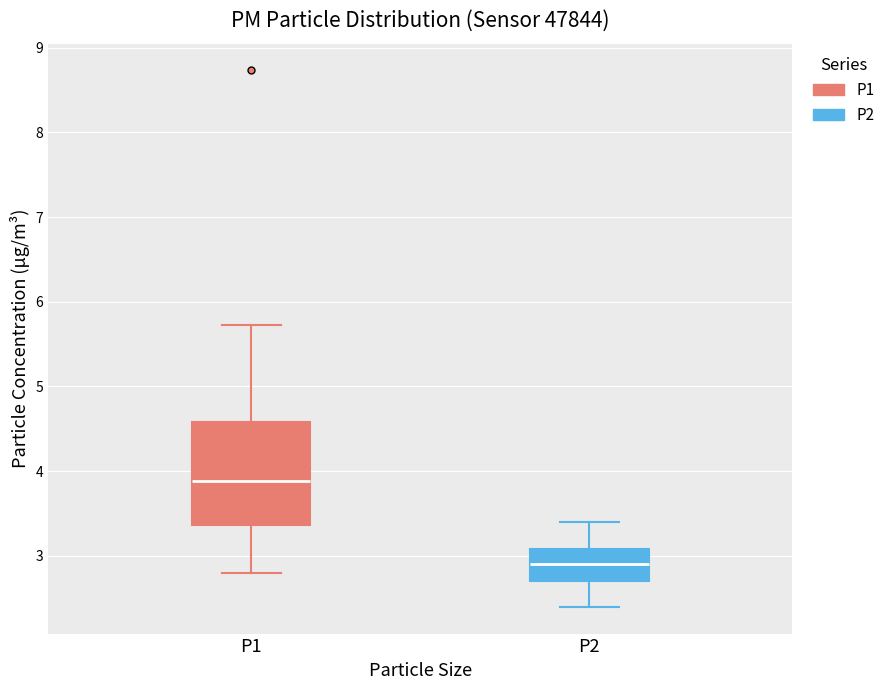

Comparing the boxes themselves (not the whiskers), which one is the tallest?

P1